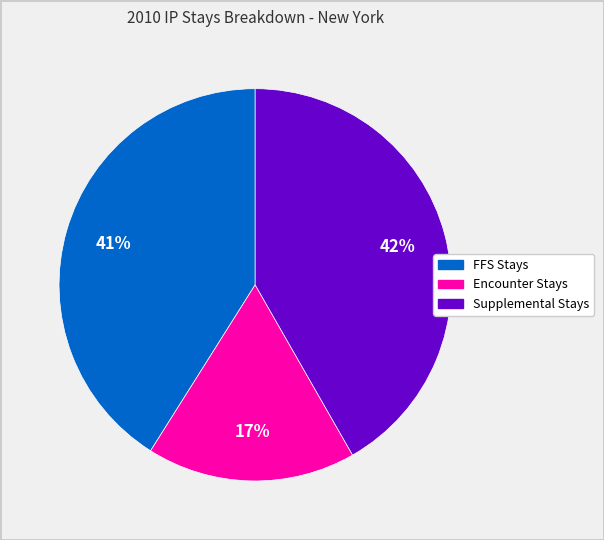

Rank the categories by value from highest to lowest.

Supplemental Stays, FFS Stays, Encounter Stays